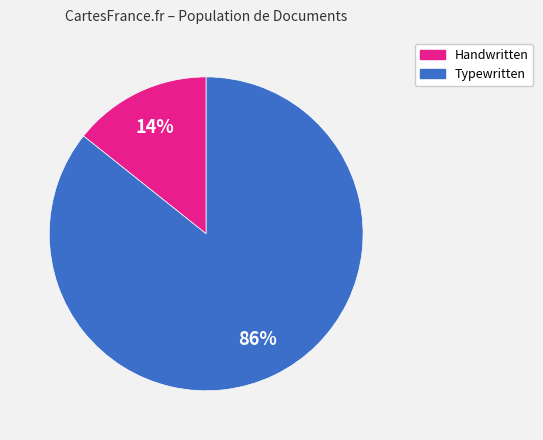

To the nearest percent, what is the average slice percentage?

50%